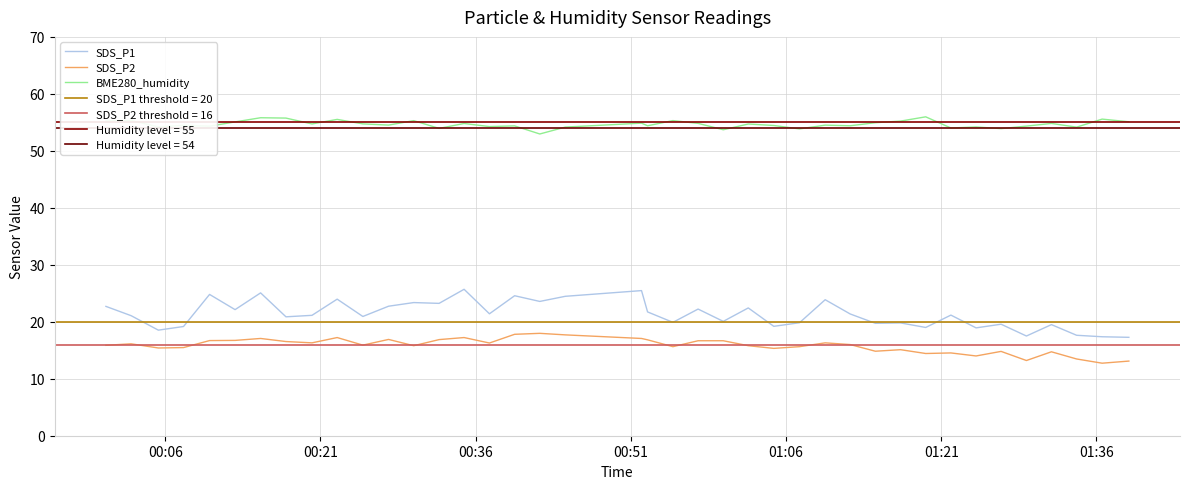

Which series has the largest range (max minus min)?

SDS_P1